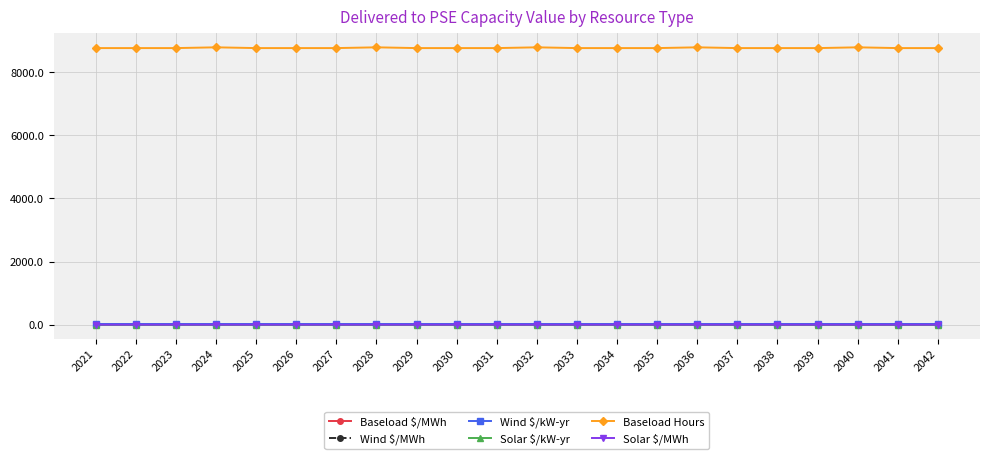

What is the difference between the highest and lowest values at 2033?

8758.2